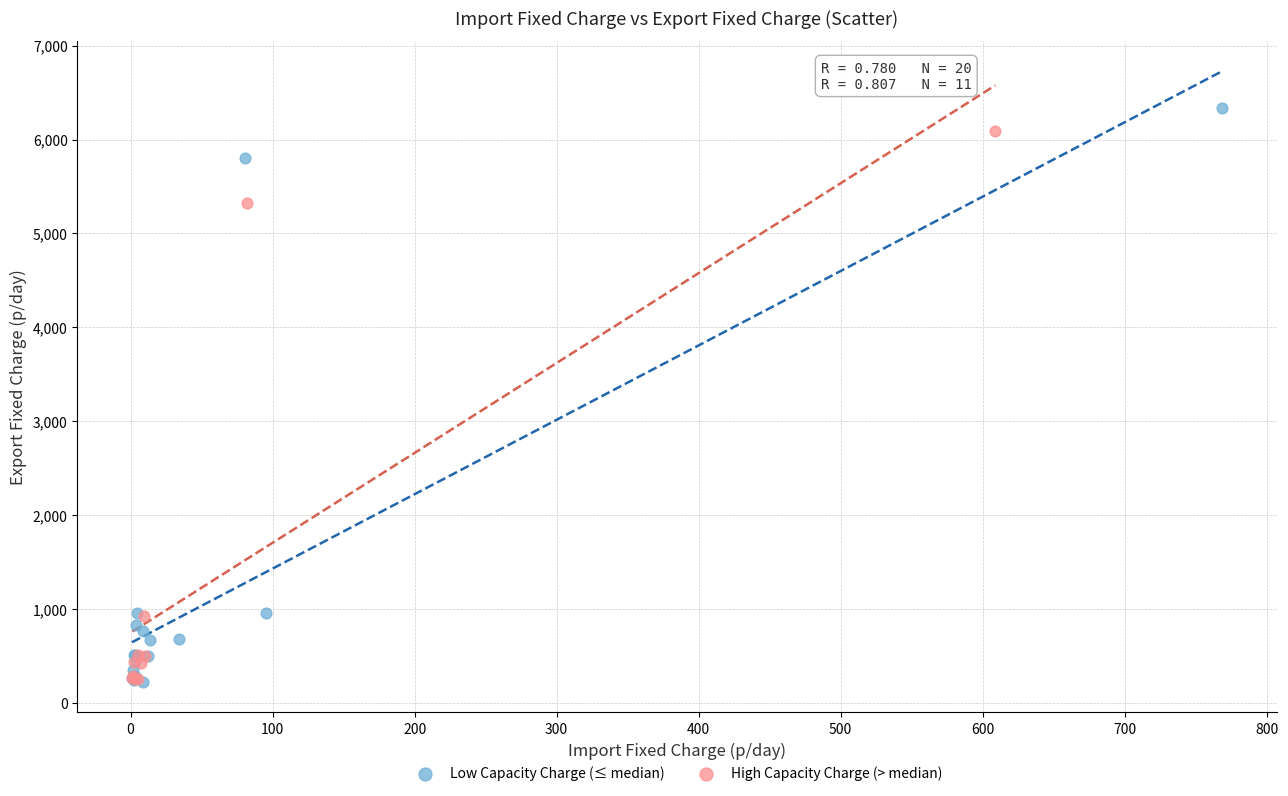

Which series has the widest spread of Y values?

Low Capacity Charge (≤ median)